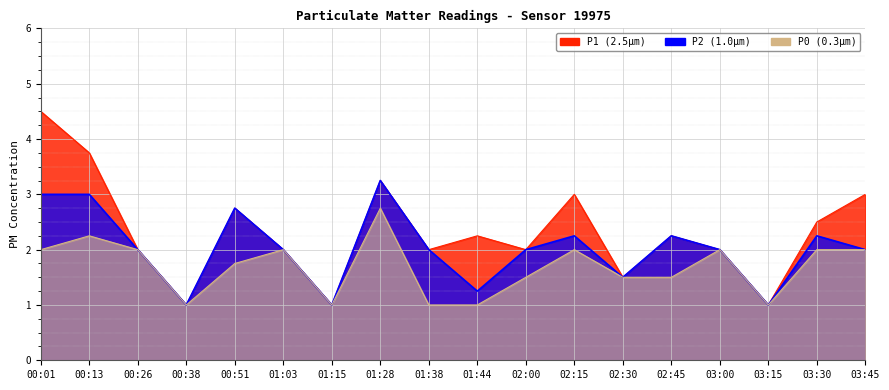

How many categories are shown in the chart?

18